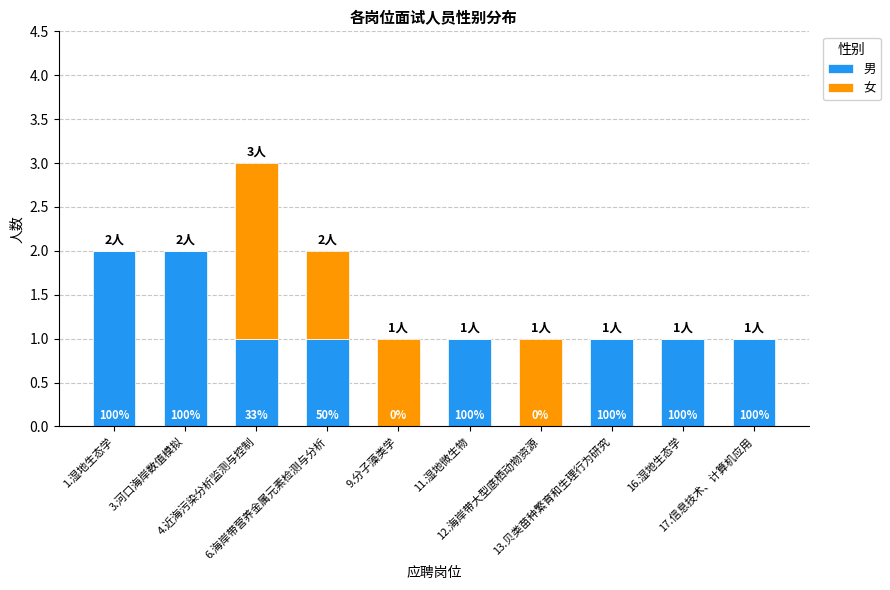

What are all the series names shown in the legend?

男, 女